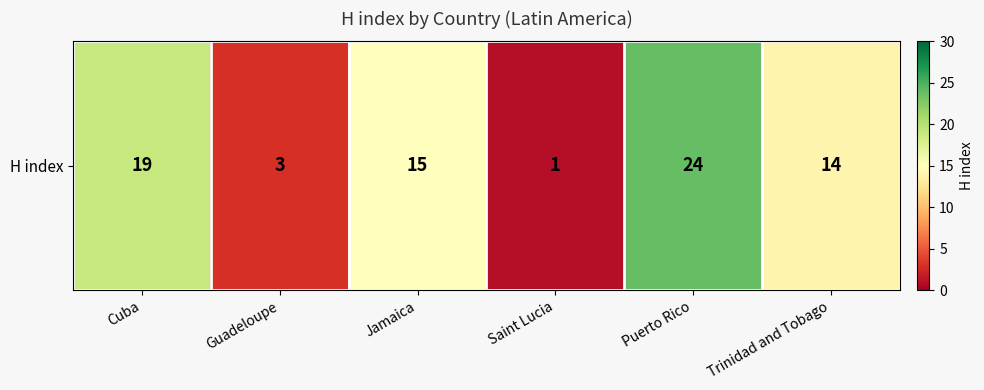

Count the number of values greater than 15.

2